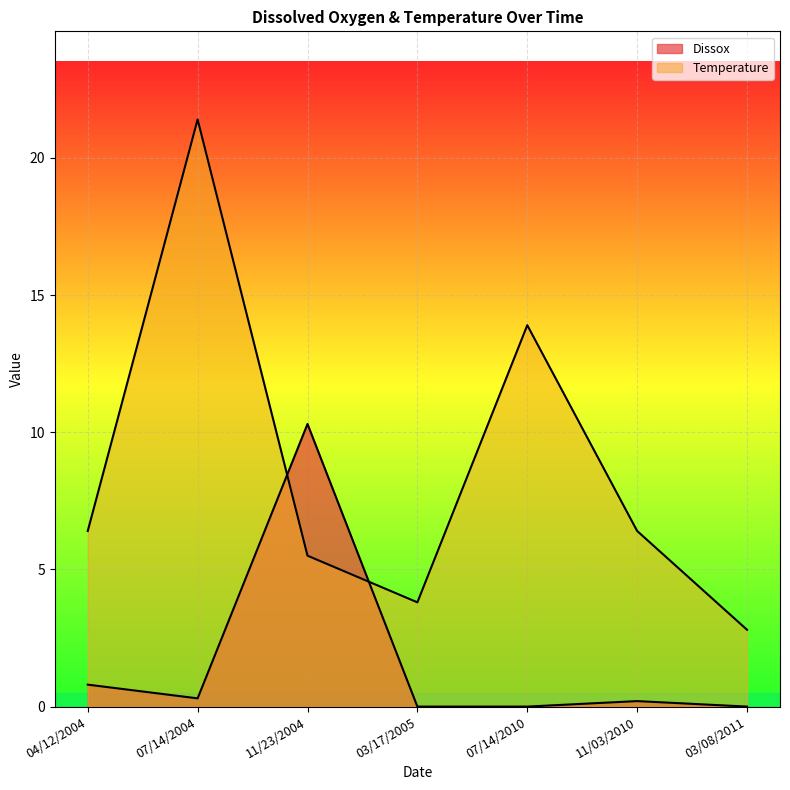

At which label is Temperature closest to 12?

07/14/2010